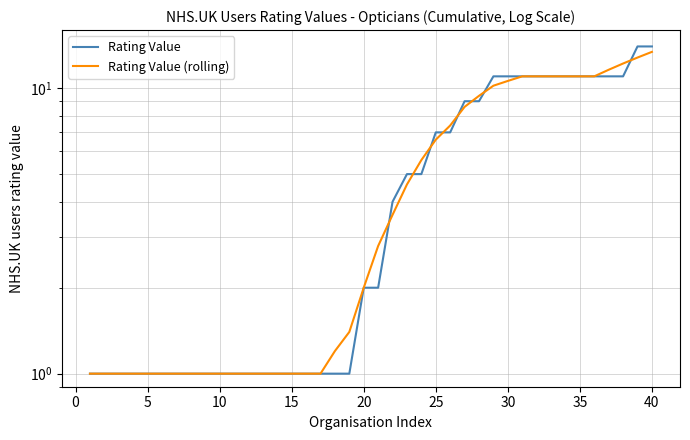

At 15, list the series in order from smallest to largest.

Rating Value, Rating Value (rolling)